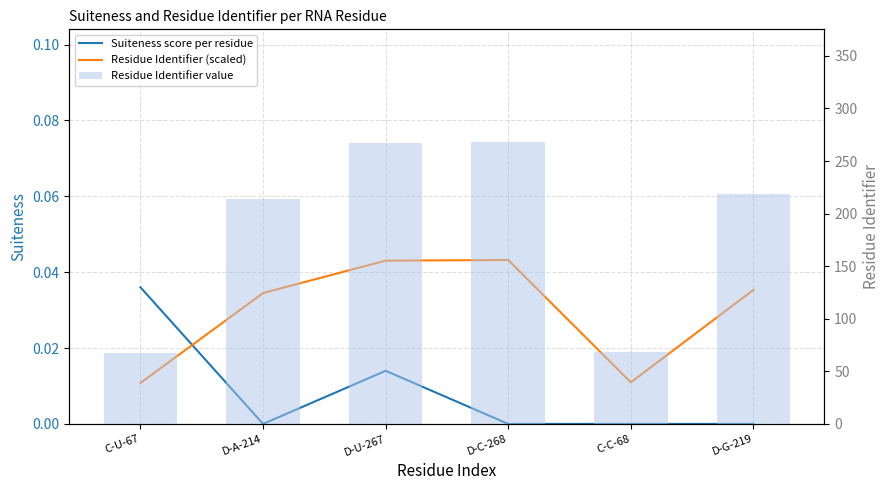

Reading left to right, transcribe all the data shown in this chart.

Suiteness score per residue: C-U-67=0.0	D-A-214=0.0	D-U-267=0.0	D-C-268=0.0	C-C-68=0.0	D-G-219=0.0
Residue Identifier (scaled): C-U-67=0.0	D-A-214=0.0	D-U-267=0.0	D-C-268=0.0	C-C-68=0.0	D-G-219=0.0
Residue Identifier value: C-U-67=67.0	D-A-214=214.0	D-U-267=267.0	D-C-268=268.0	C-C-68=68.0	D-G-219=219.0